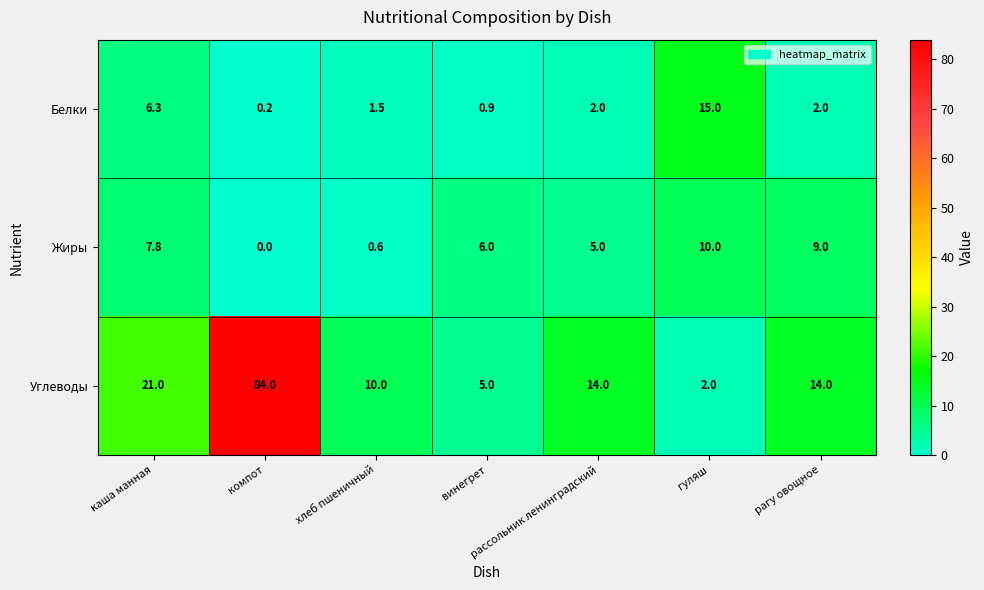

At which category is the sum across all series the highest?

компот